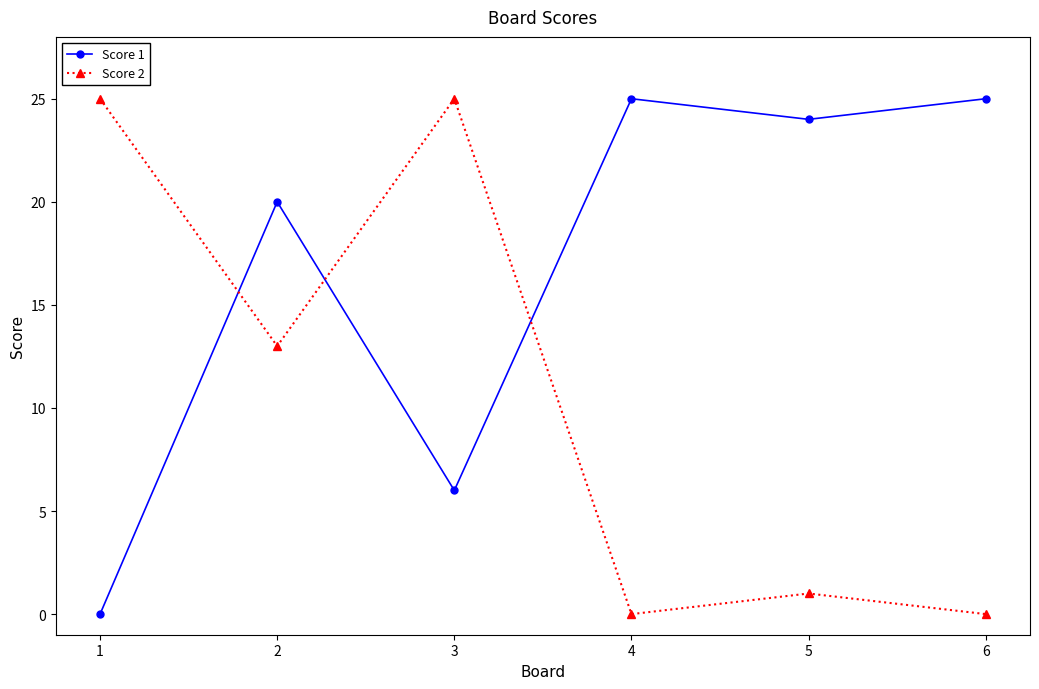

Rank the series at 6 from lowest to highest value.

Score 2, Score 1